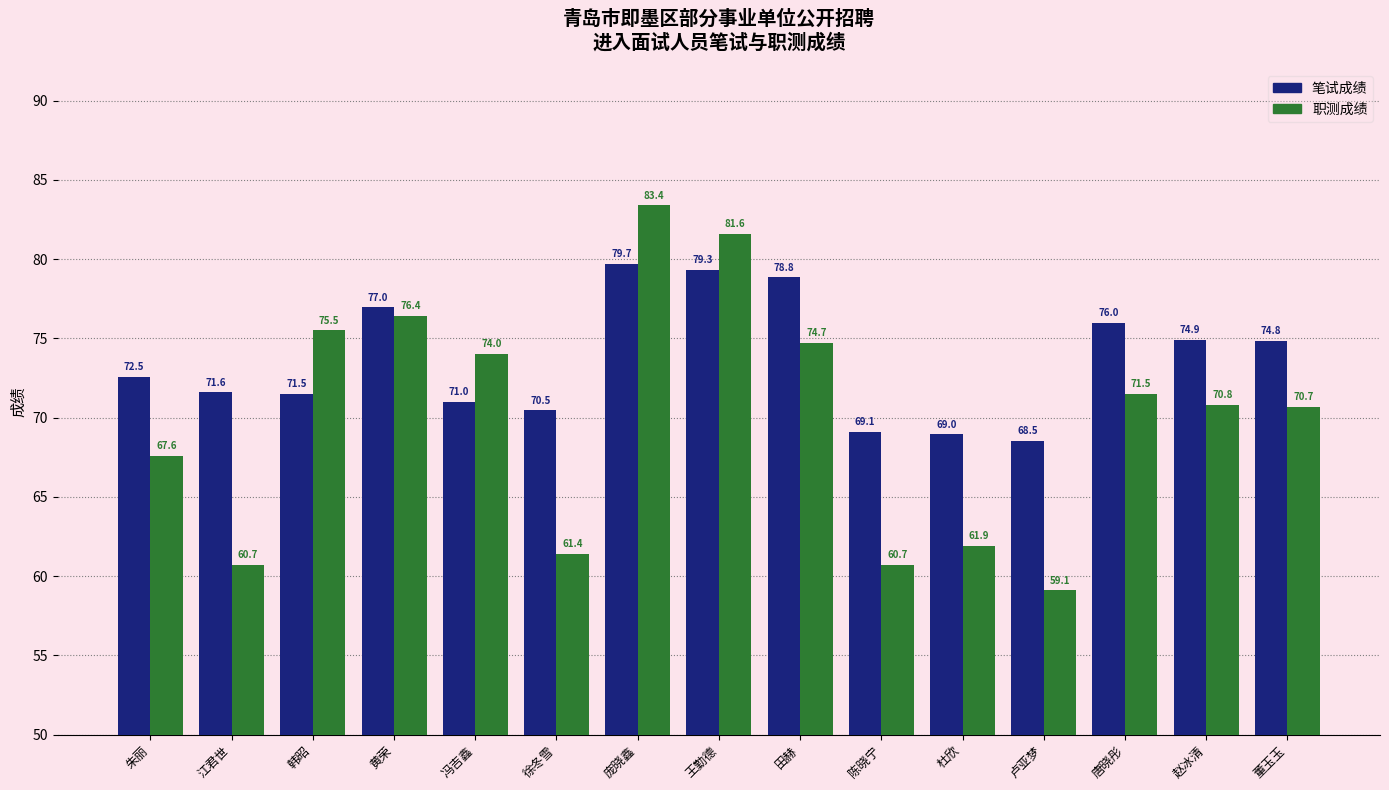

At how many categories does at least one series exceed 72?

10